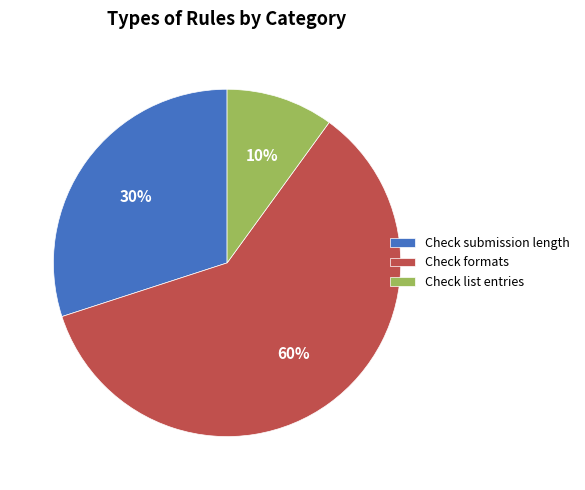

To the nearest percent, what is the difference between the largest and smallest slice percentages?

50%